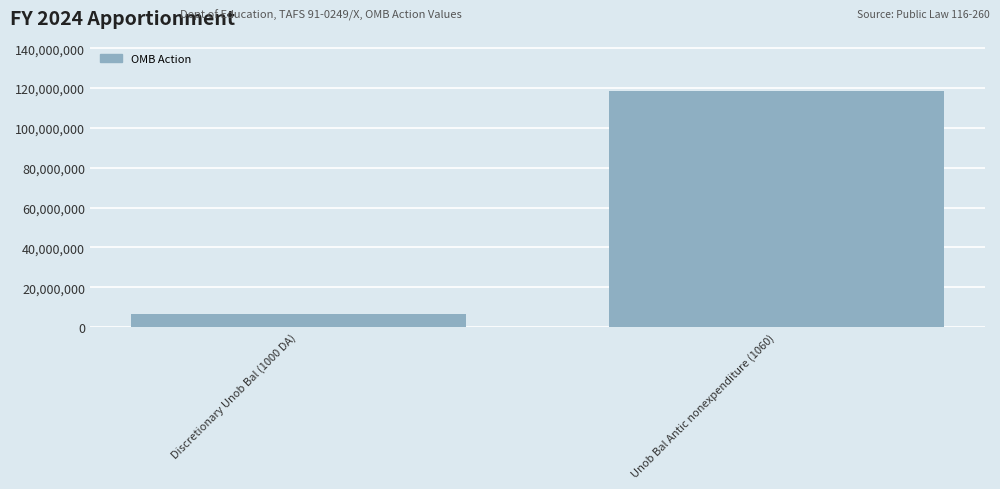

What is the greatest value displayed?

118442000